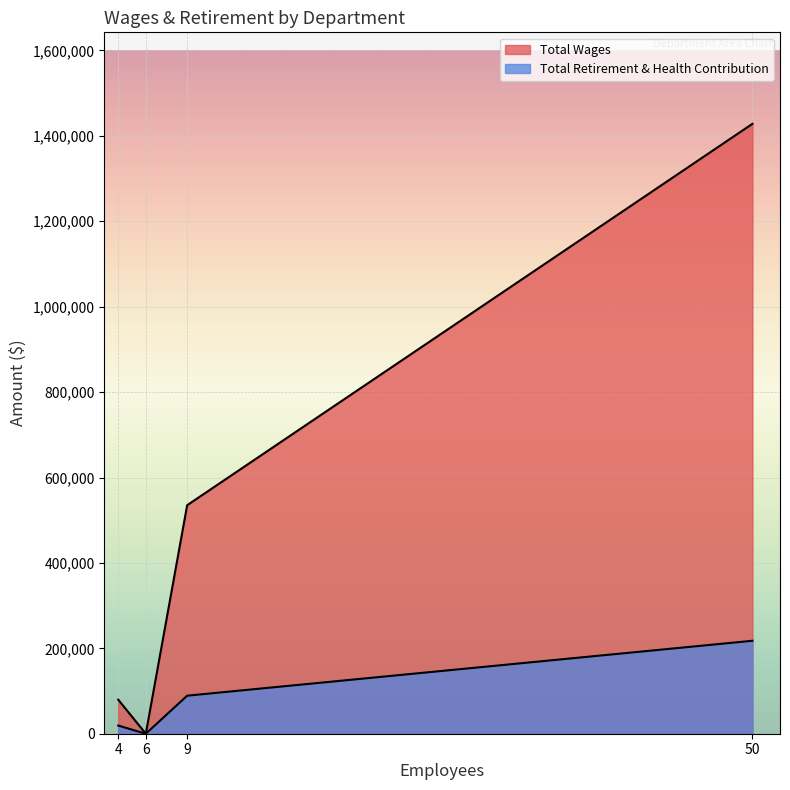

What is the sum of the Total Wages values at Campus Support and Board Member?

79702